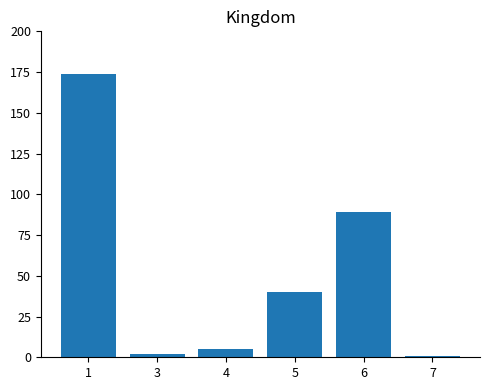

Are the bars grouped side by side (vs. stacked)?

No